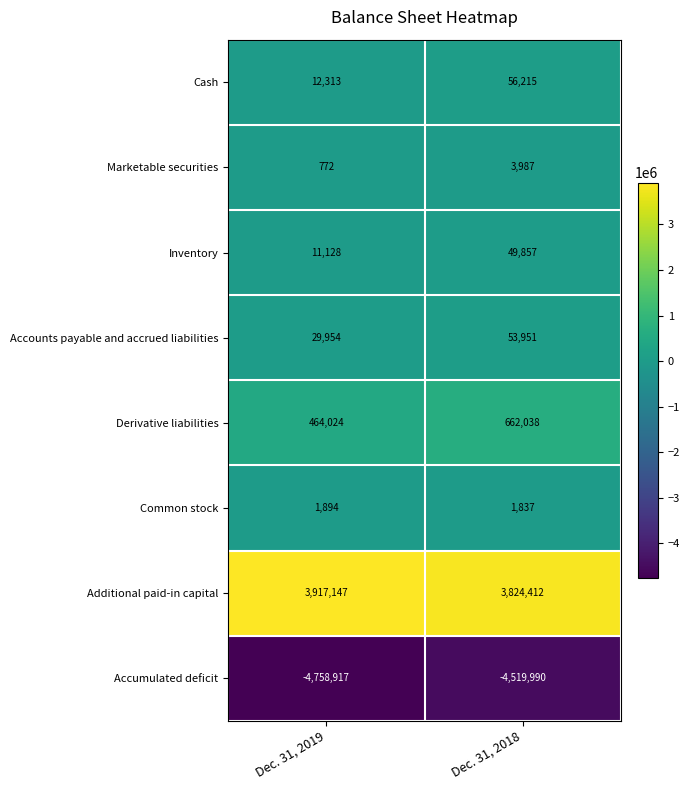

Where is Inventory nearest to the value 30492?

Dec. 31, 2019